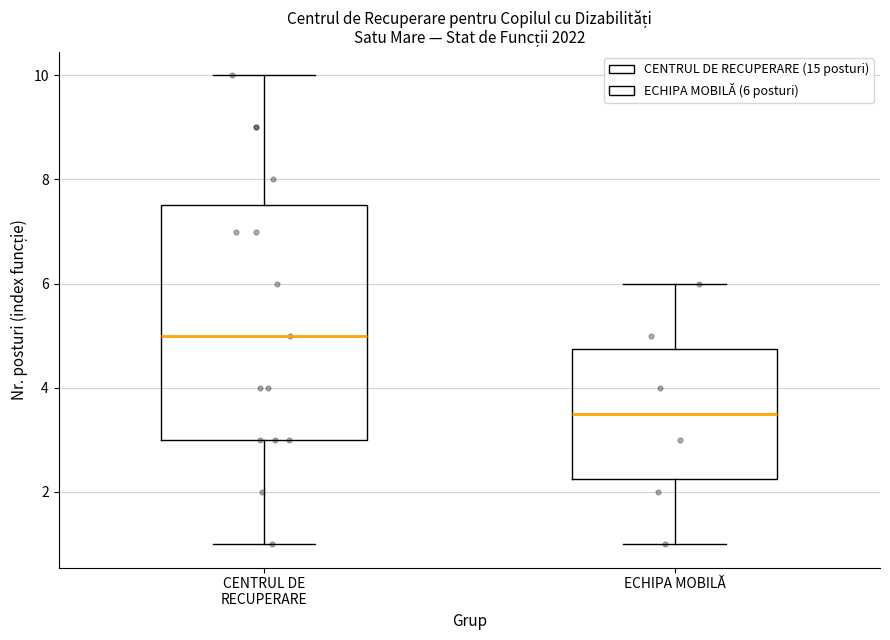

Where is the upper edge of the box for CENTRUL DE RECUPERARE on the y-axis? The values are not printed on the chart, so give them approximately, as read against the axis.

7.6